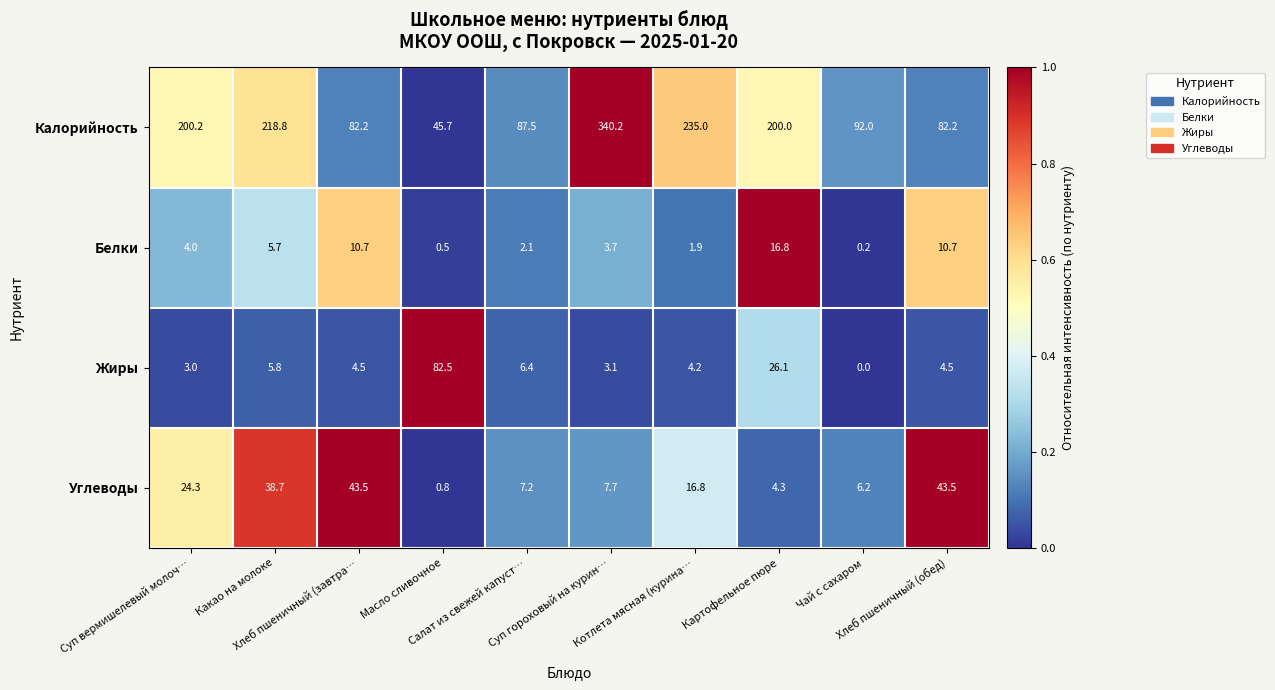

Which series has the largest total across all categories?

Калорийность